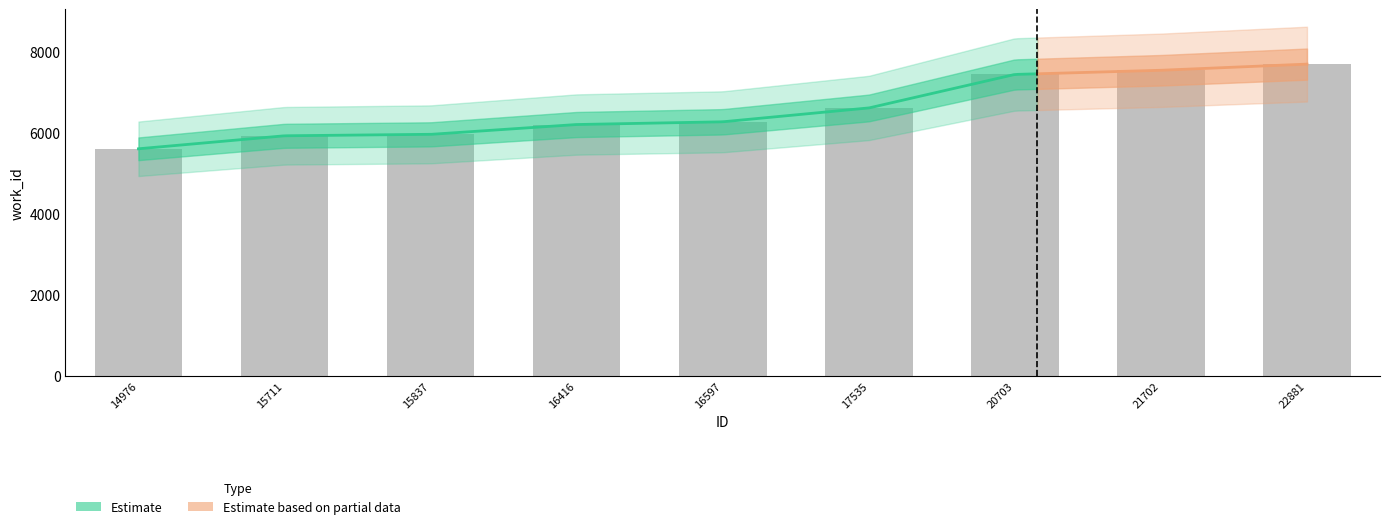

Reading left to right, list all the values displayed in this chart.

14976=5604	15711=5925	15837=5960	16416=6203	16597=6270	17535=6611	20703=7439	21702=7542	22881=7694